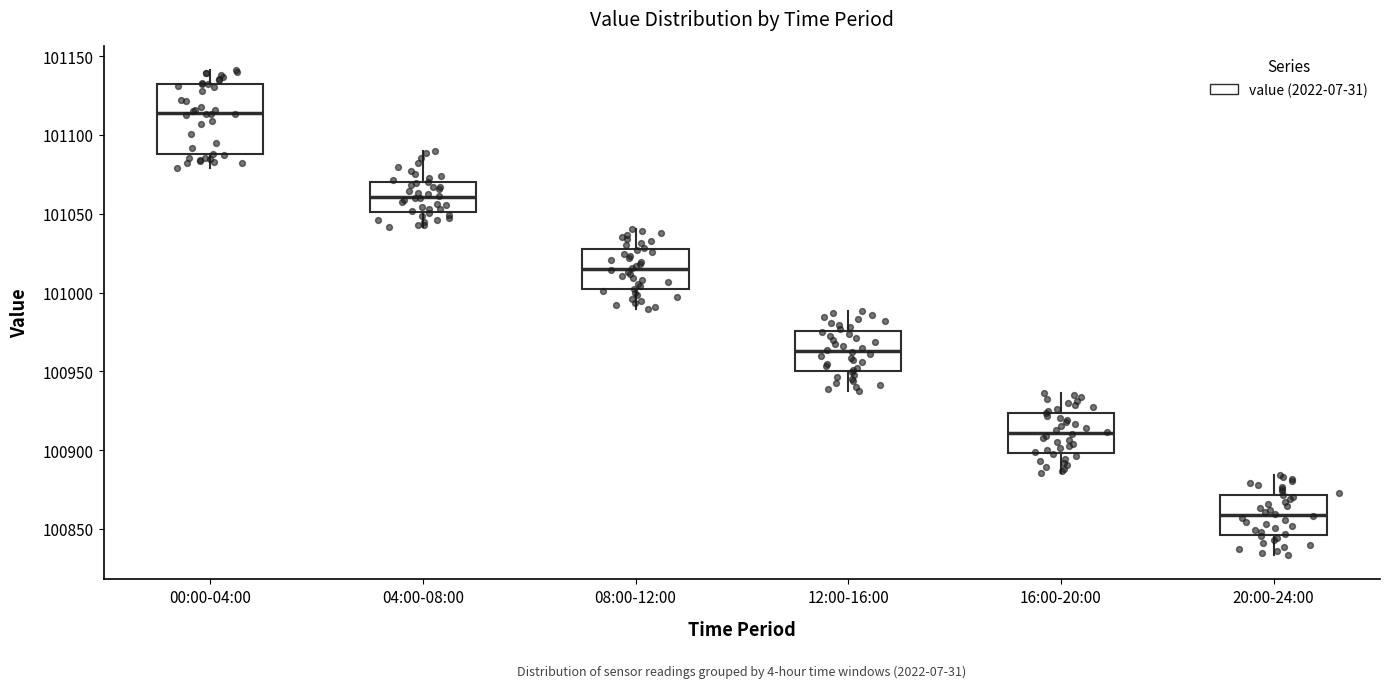

Reading left to right, transcribe this box plot: for each box, give where its median line is, the range the box spans, and where its two whiskers end, as read against the y-axis. The values are not printed on the chart, so give them approximately, as read against the axis.

00:00-04:00: median 101115, box 101090 to 101130, whiskers 101080 to 101140
04:00-08:00: median 101060, box 101050 to 101070, whiskers 101040 to 101090
08:00-12:00: median 101015, box 101000 to 101030, whiskers 100990 to 101040
12:00-16:00: median 100965, box 100950 to 100975, whiskers 100940 to 100990
16:00-20:00: median 100910, box 100900 to 100925, whiskers 100885 to 100935
20:00-24:00: median 100860, box 100845 to 100870, whiskers 100835 to 100885